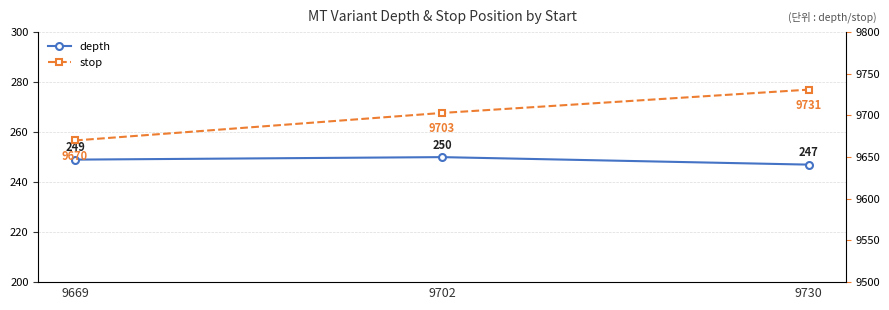

At how many categories does at least one series exceed 7948?

3